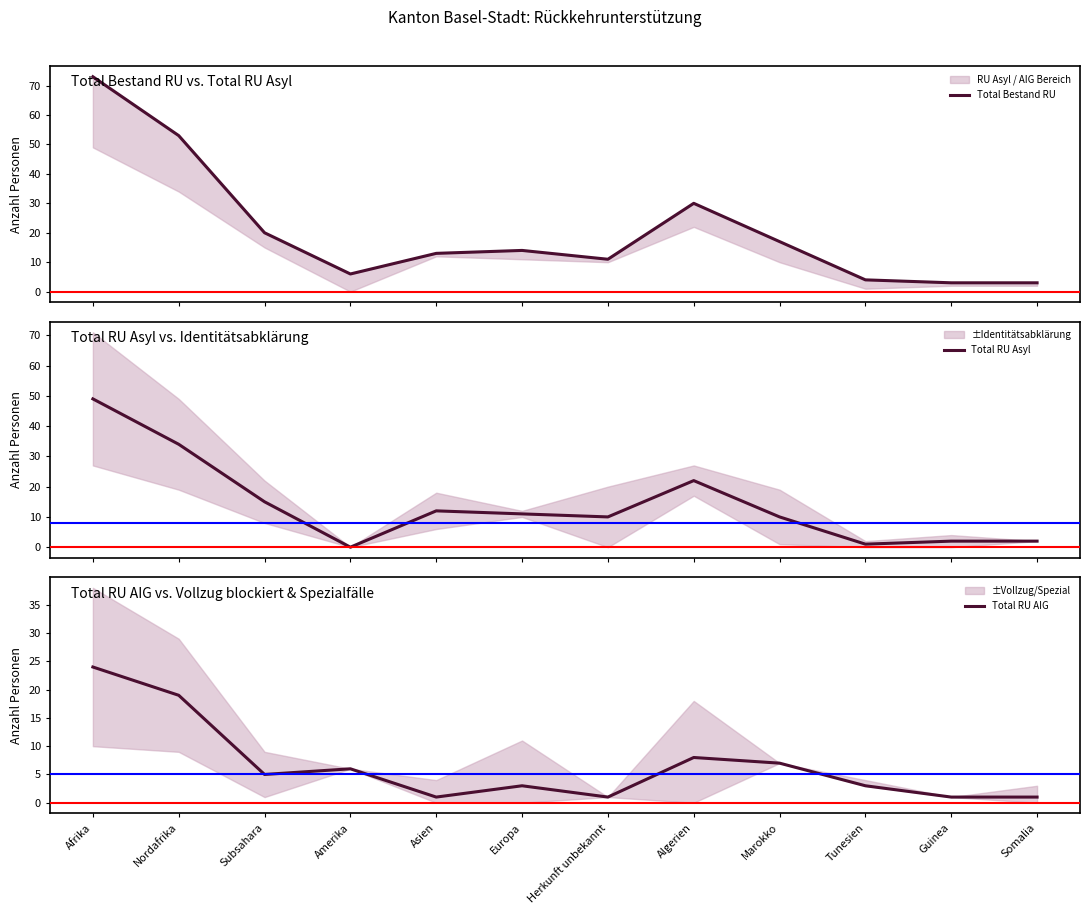

How many data points does each series have?

12